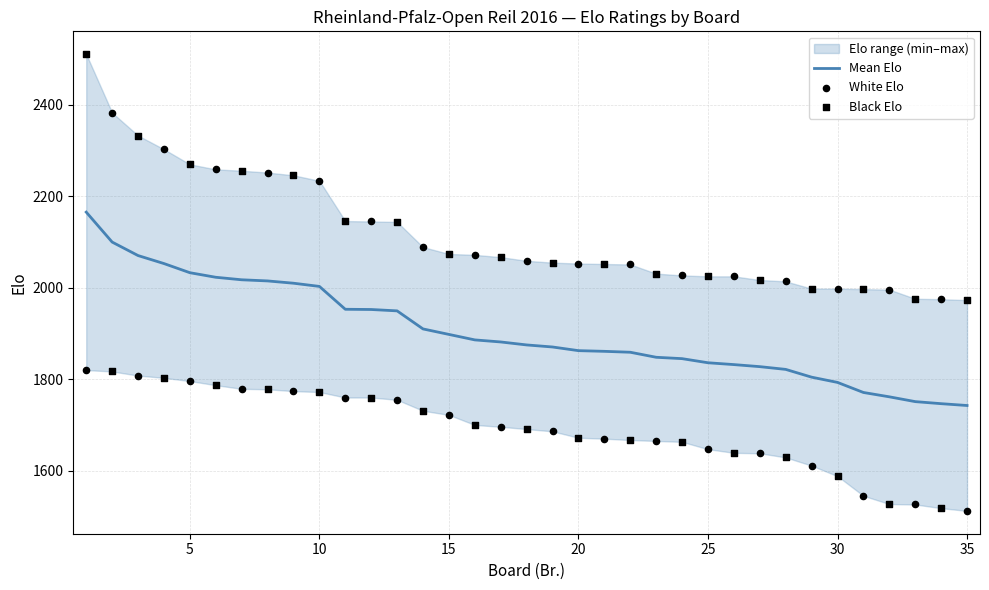

Which series contains the highest Y value?

Black Elo